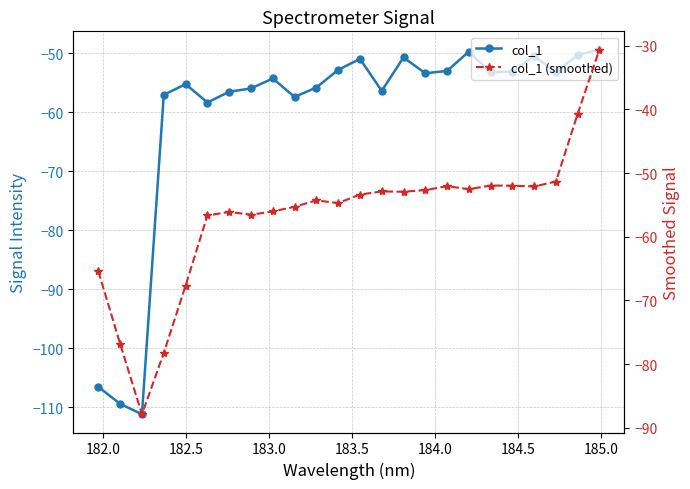

What are all the series names shown in the legend?

col_1, col_1 (smoothed)